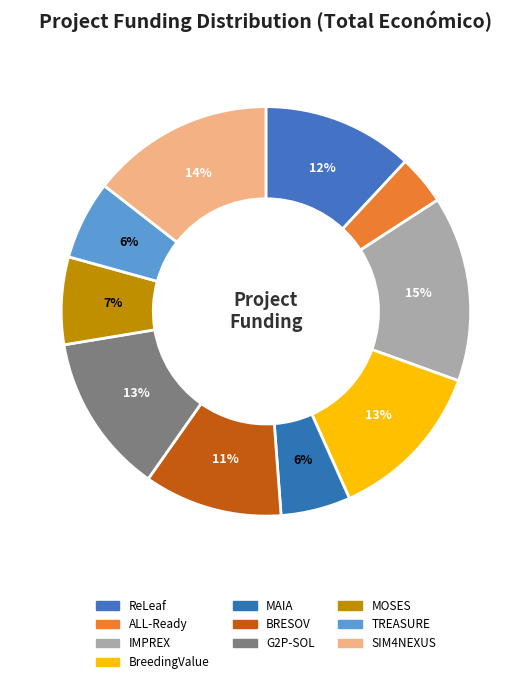

What is the total percentage of IMPREX and MOSES?

21.6%